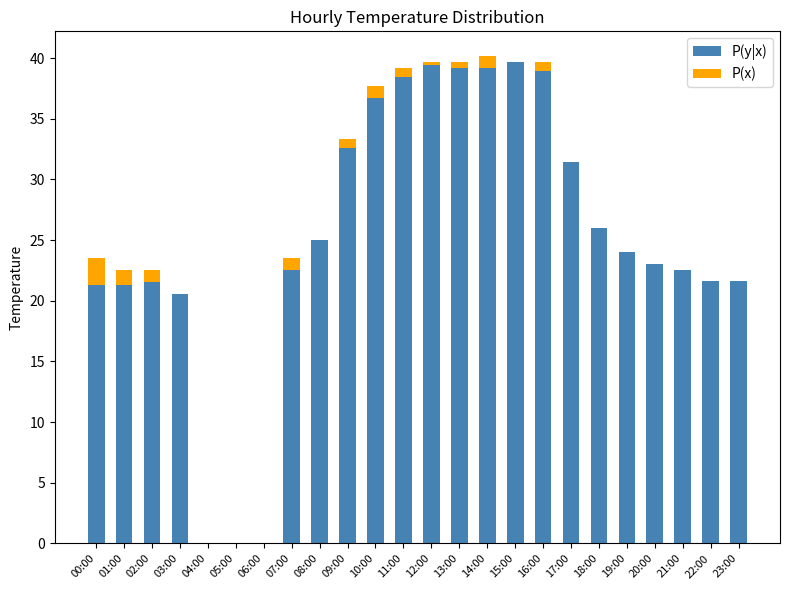

What is the sum of all P(y|x) values?

606.7